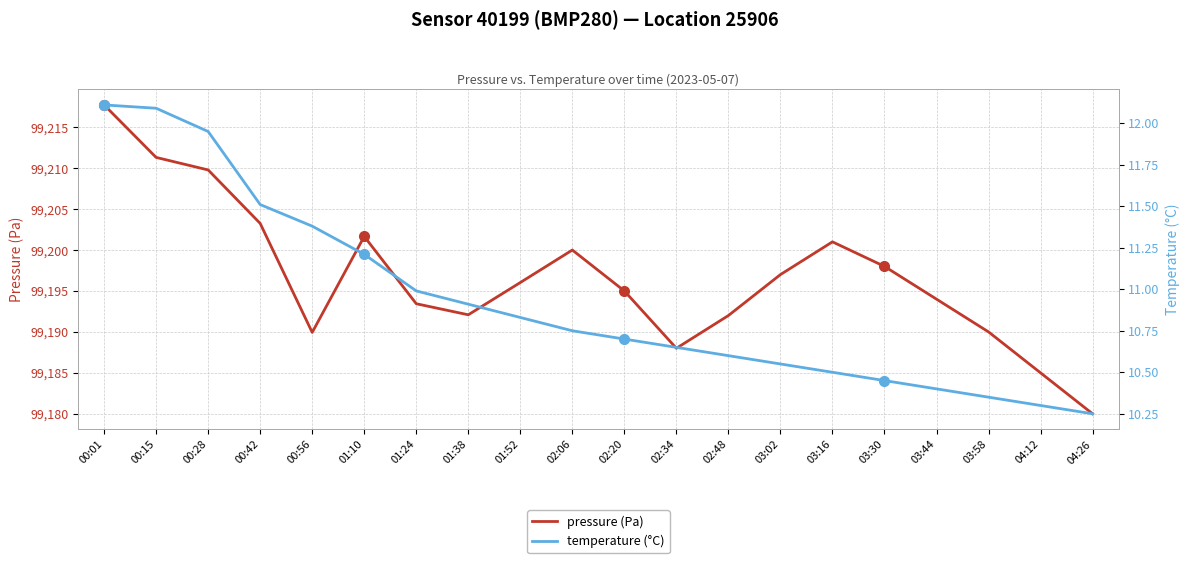

List the series in order of their overall mean, lowest first.

temperature (°C), pressure (Pa)